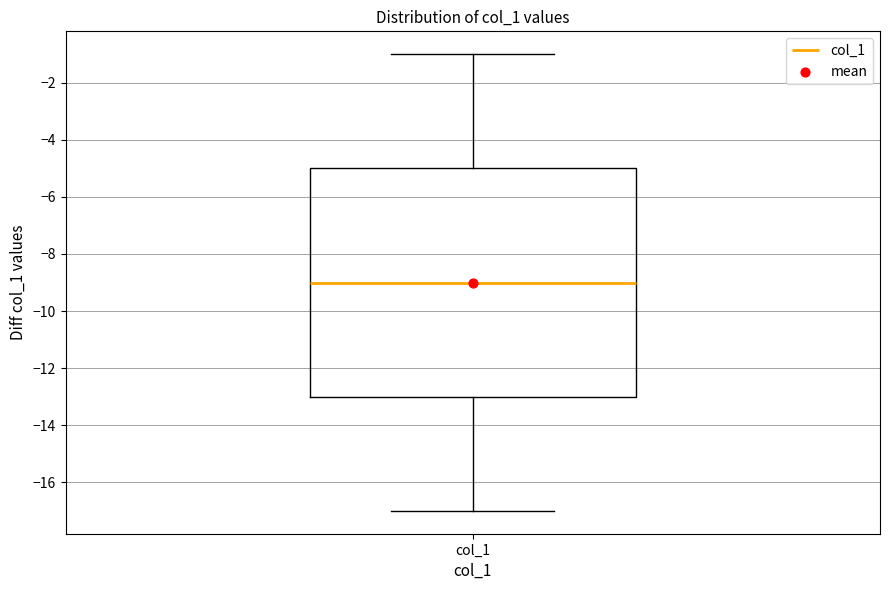

Where does the median line of the box for col_1 sit on the y-axis? The values are not printed on the chart, so give them approximately, as read against the axis.

-9